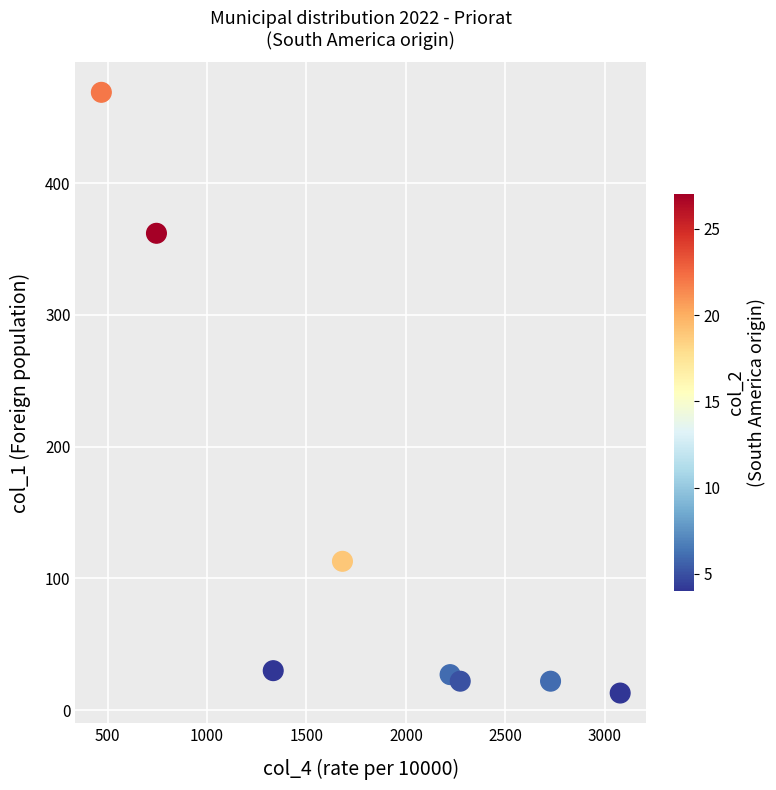

What is the range of X values (max minus min)?

2608